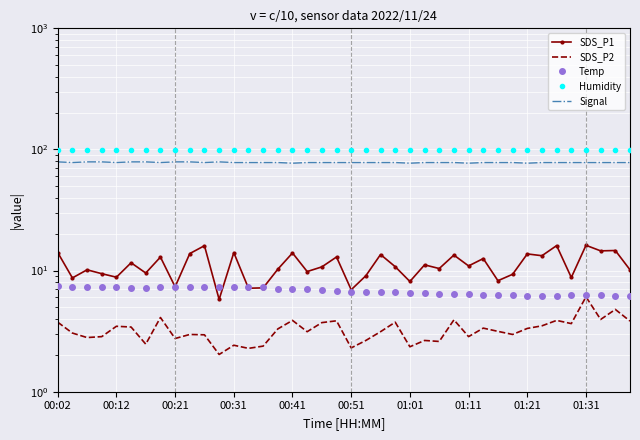

At which category is the sum across all series the highest?

01:31